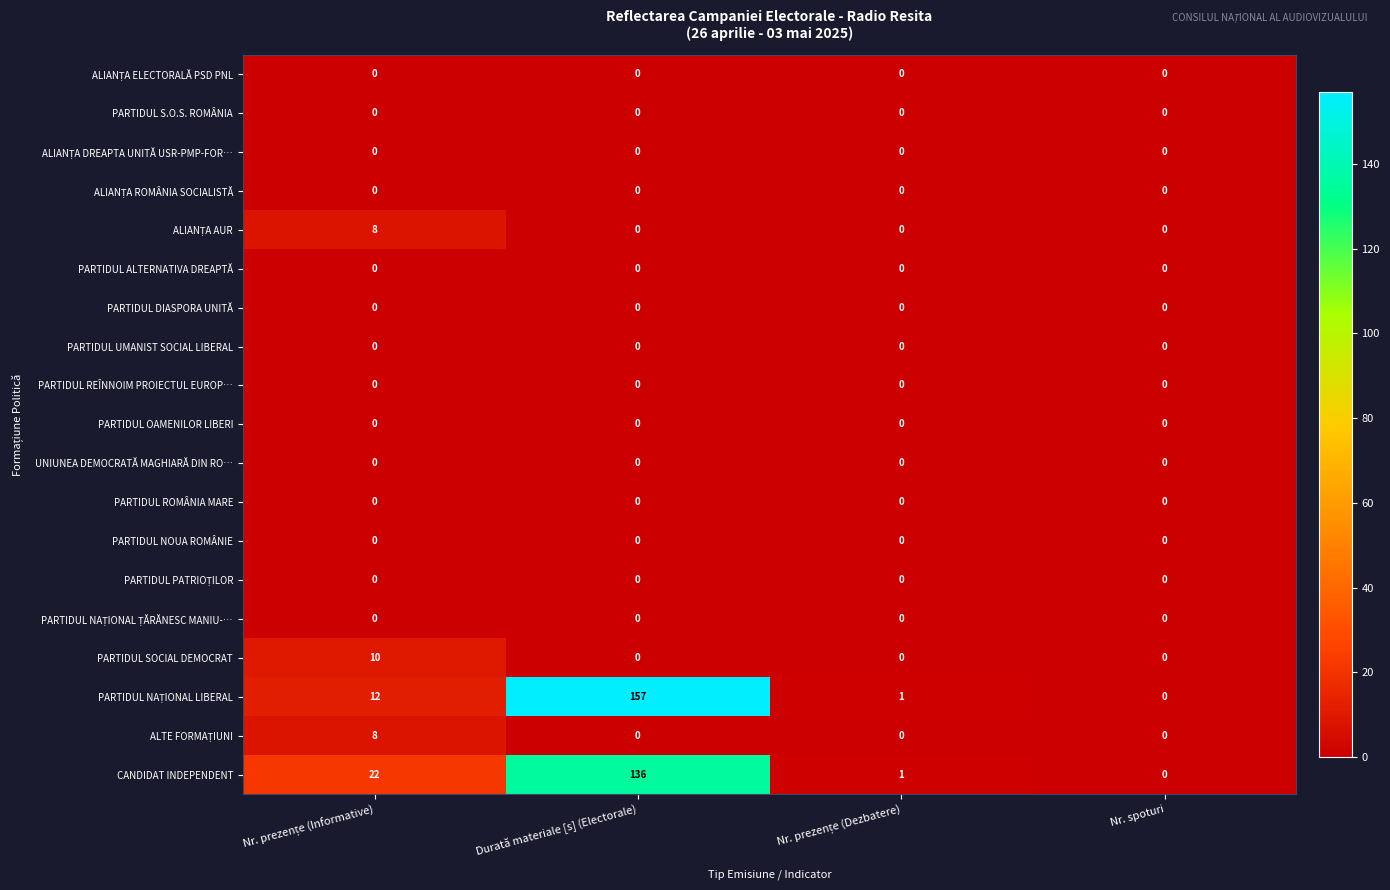

What is the total value across all series at Durată materiale [s] (Electorale)?

293